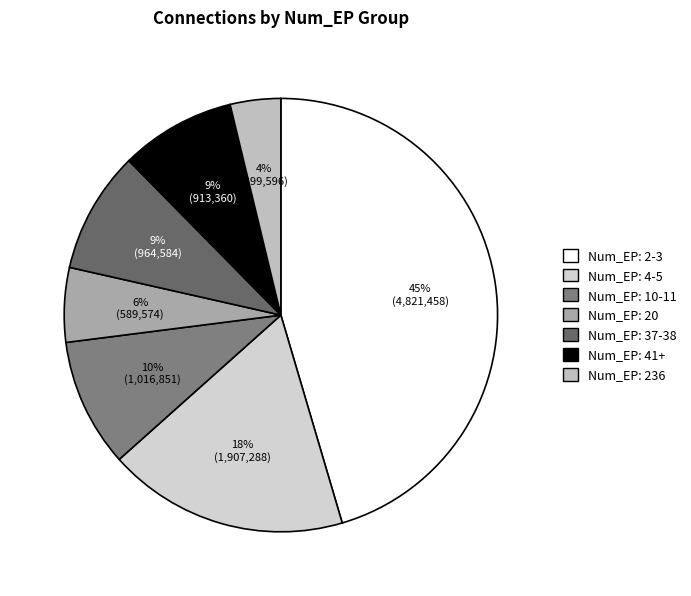

How many slices are in this pie chart?

7